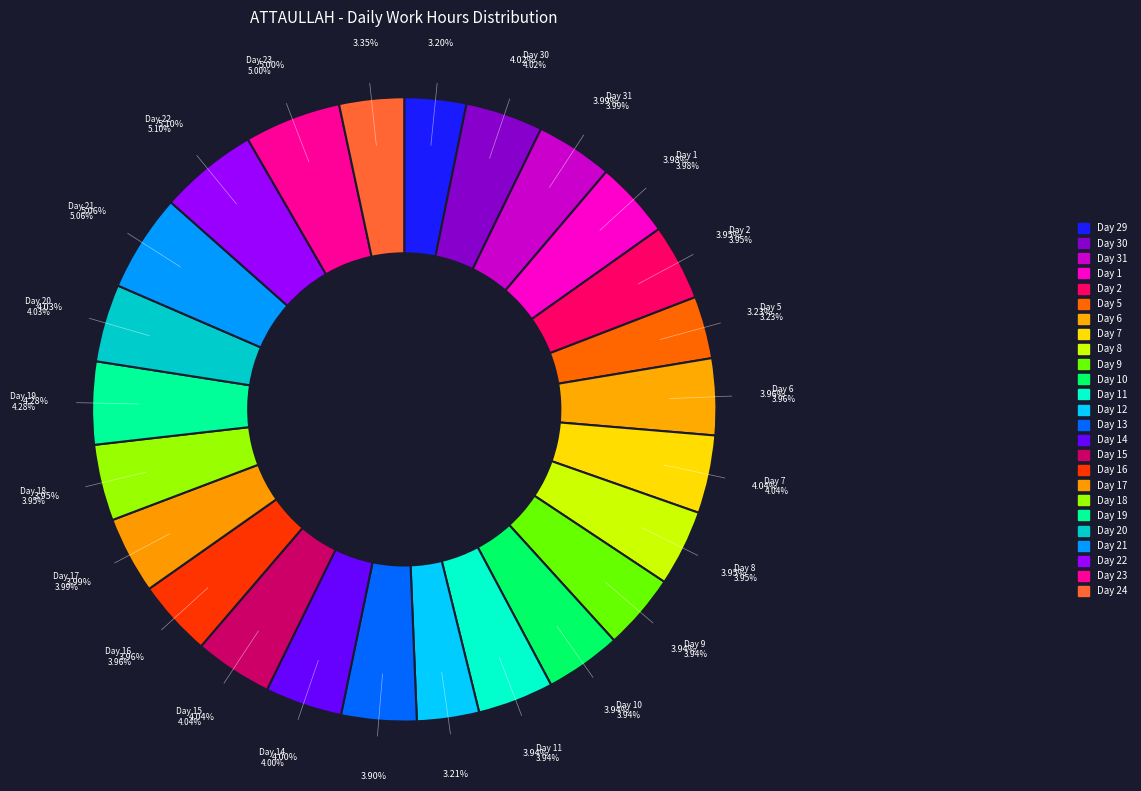

What is the total percentage of Day 19 and Day 16?

8.2%